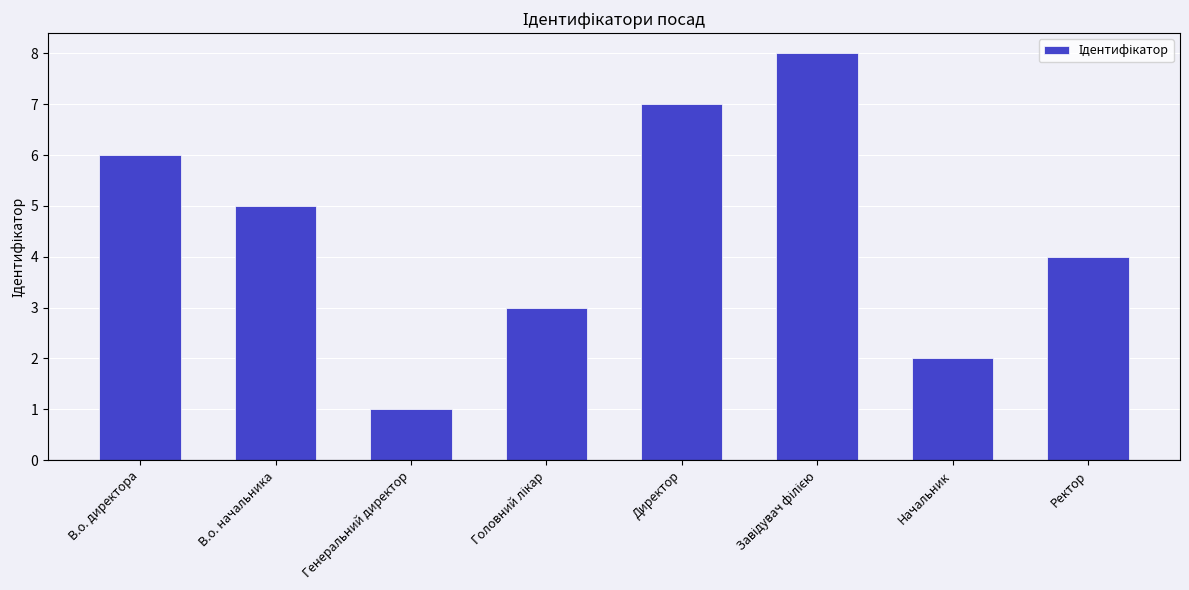

How many values are below 5?

4